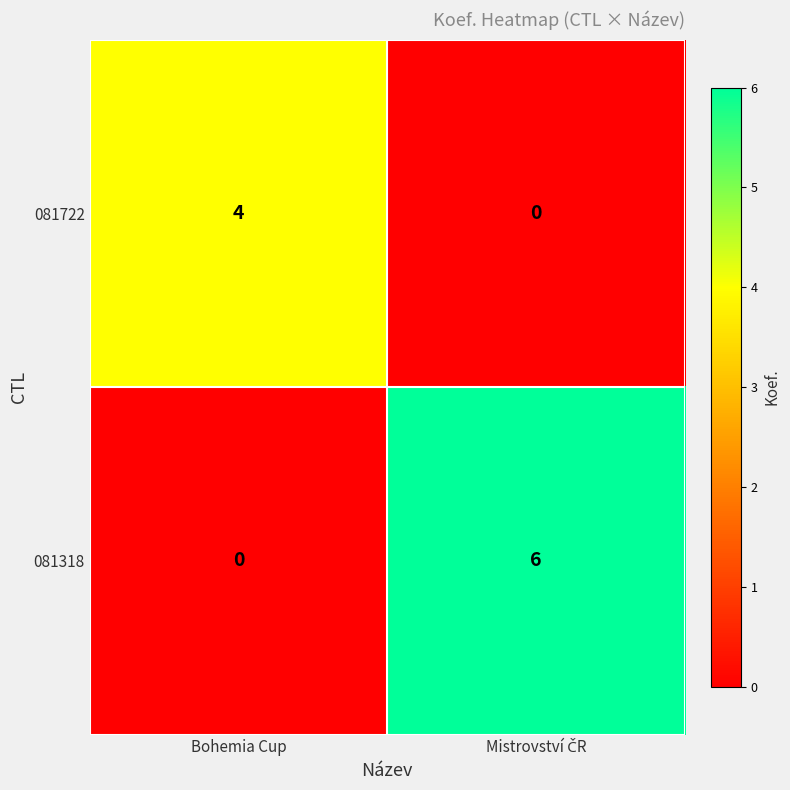

What is the difference between the maximum and minimum values in the 081722 series?

4